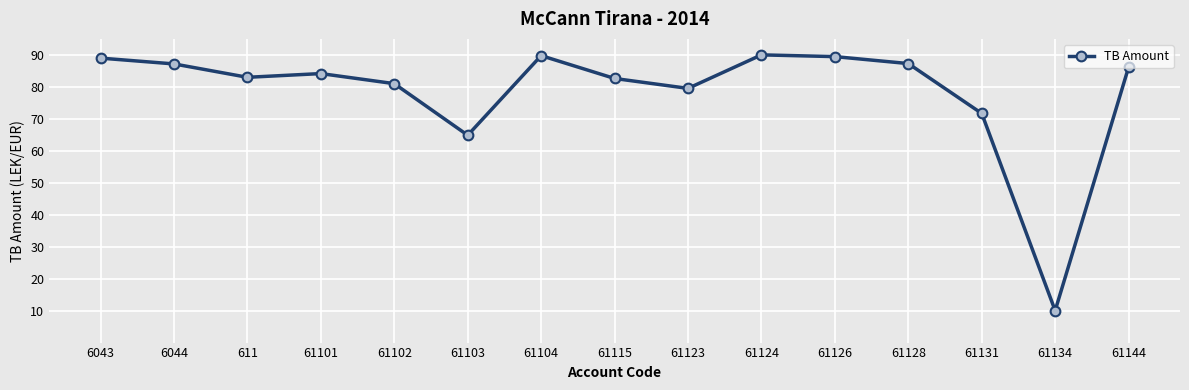

What is the average value?

78.4